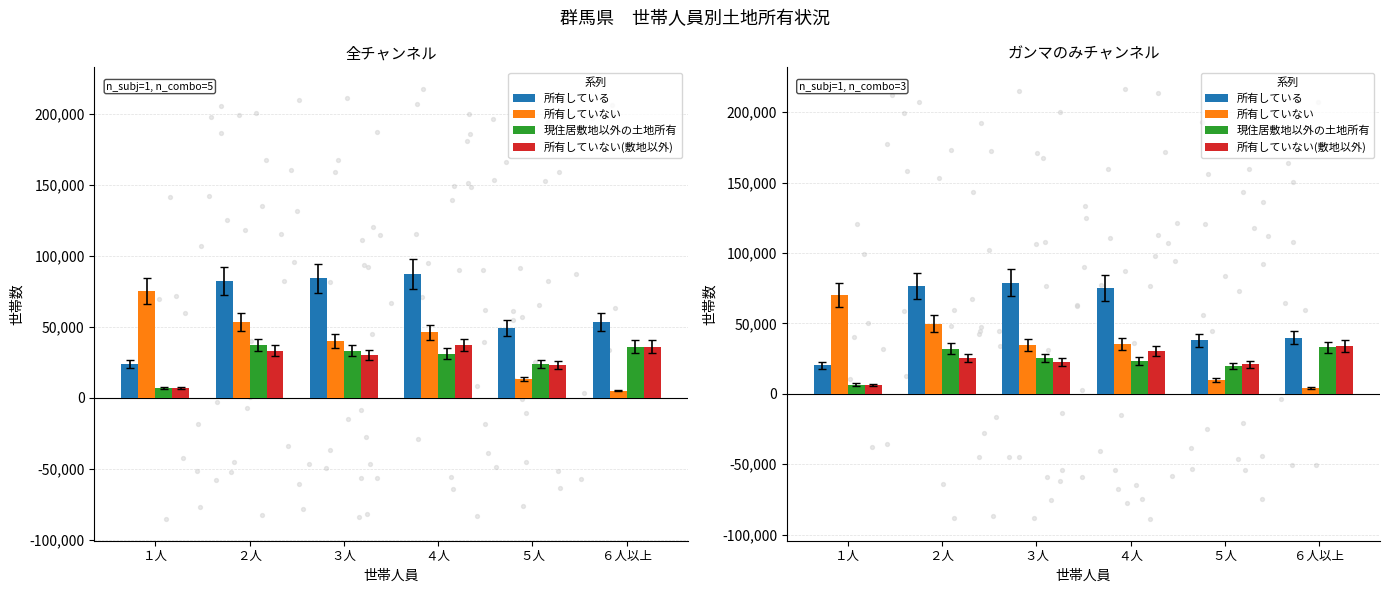

Which series has the largest total across all categories?

所有している